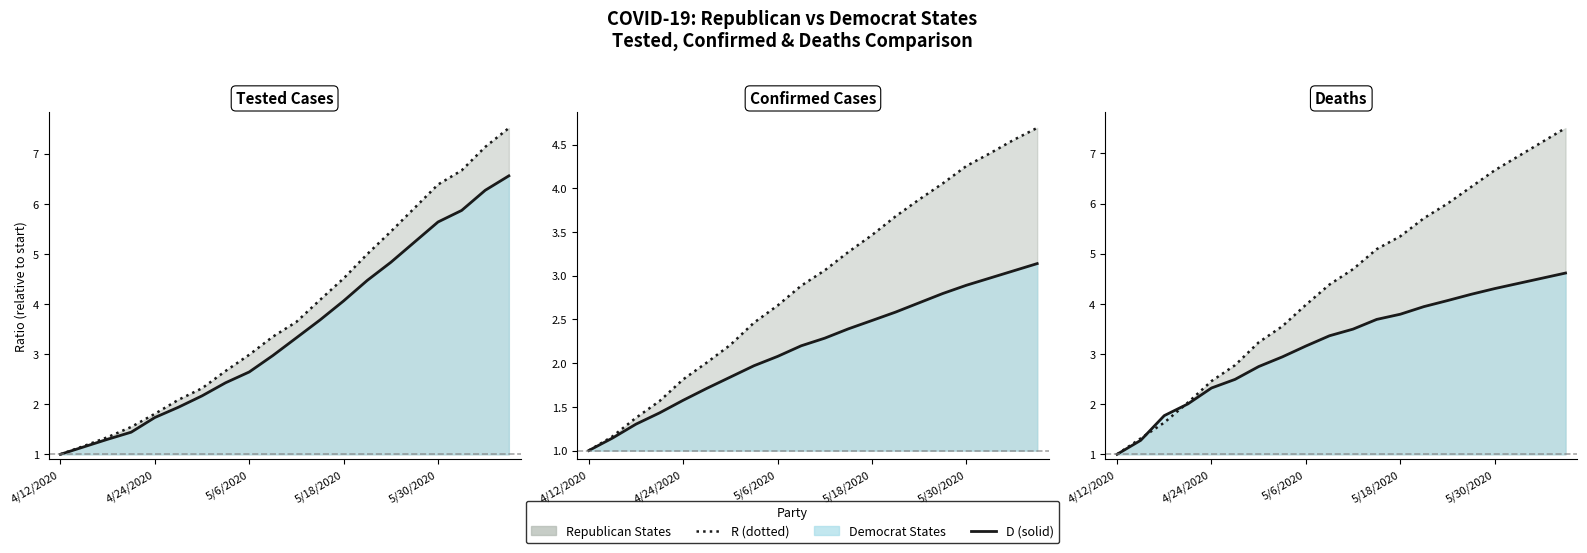

What is the difference between the R trend values at 5/18/2020 and 19?

5.5